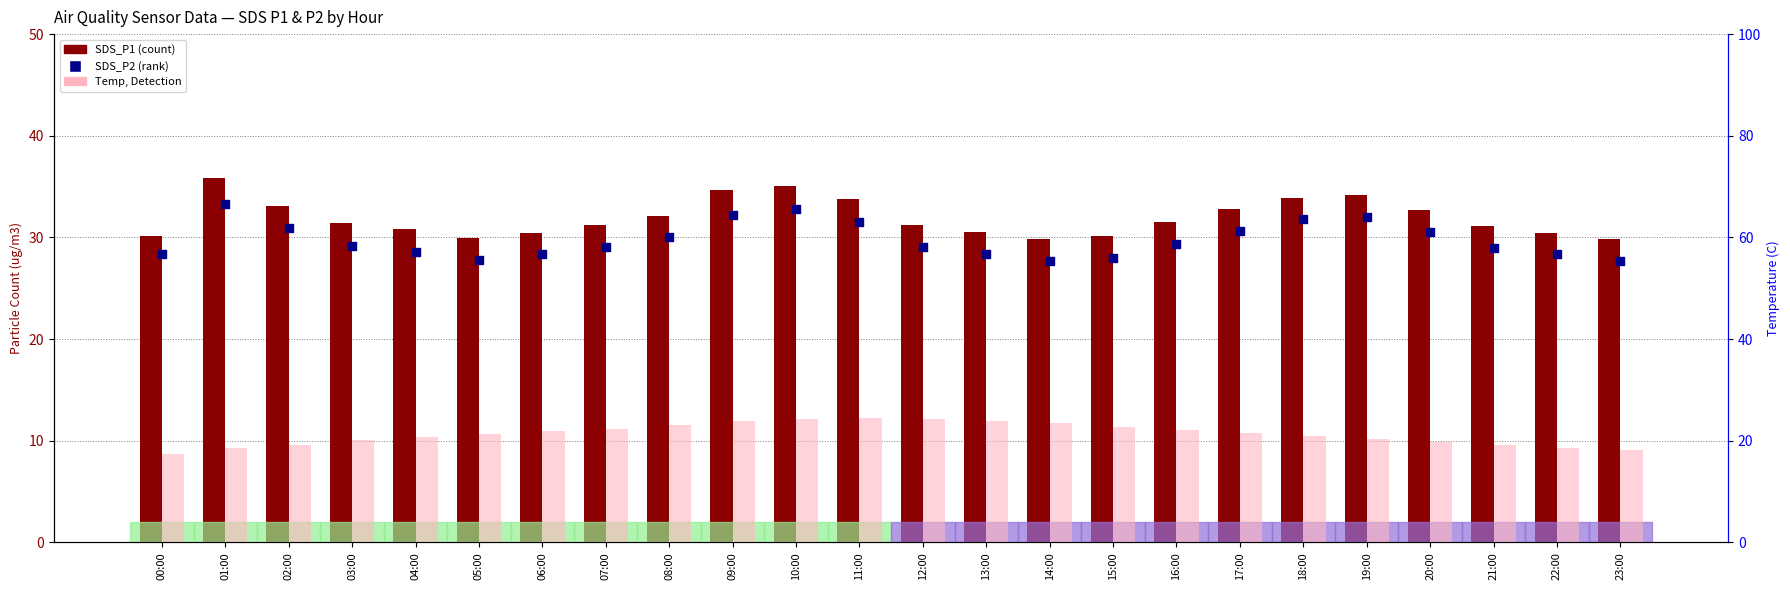

At how many categories does at least one series exceed 18?

24